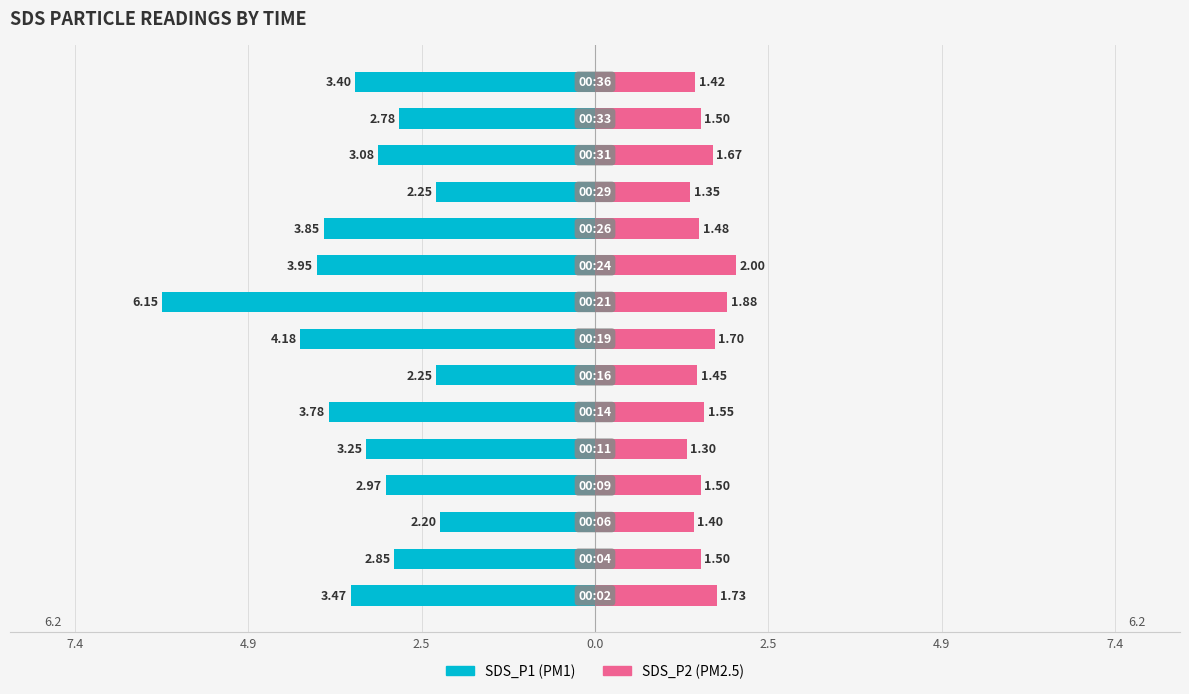

Count the number of data series in this chart.

2